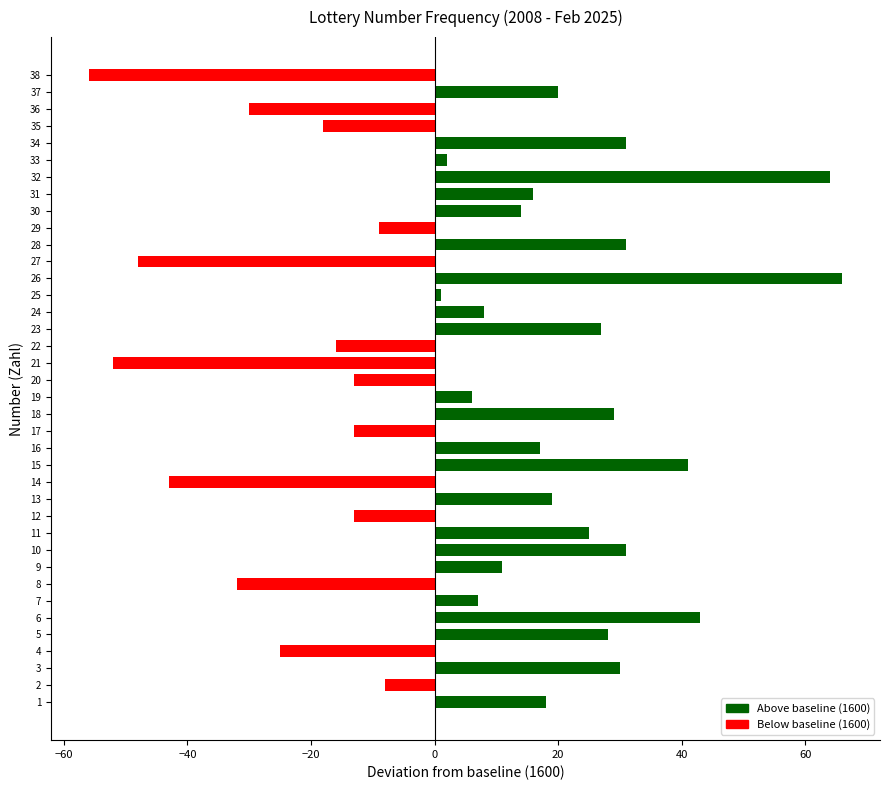

Is it true that the value at 36 is -30?

True